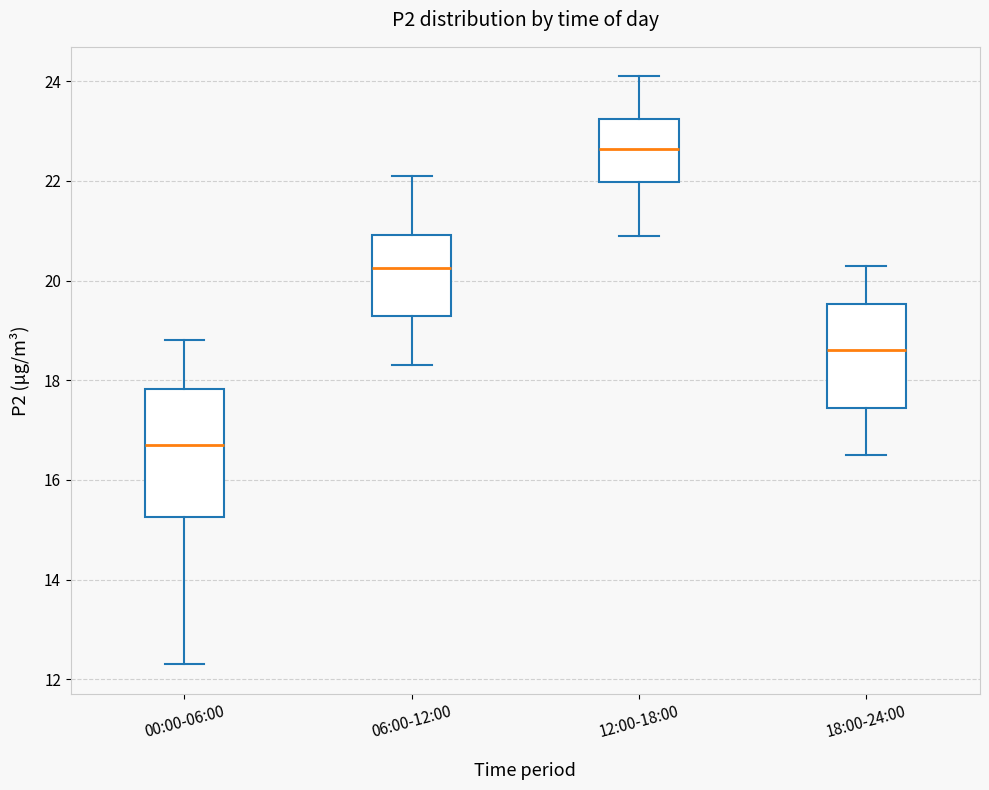

Reading left to right, read every box against the y-axis: the position of its median line, the range the box covers, and the ends of its whiskers. The values are not printed on the chart, so give them approximately, as read against the axis.

00:00-06:00: median 16.8, box 15.2 to 17.8, whiskers 12.4 to 18.8
06:00-12:00: median 20.2, box 19.4 to 21.0, whiskers 18.4 to 22.2
12:00-18:00: median 22.6, box 22.0 to 23.2, whiskers 21.0 to 24.2
18:00-24:00: median 18.6, box 17.4 to 19.6, whiskers 16.6 to 20.4